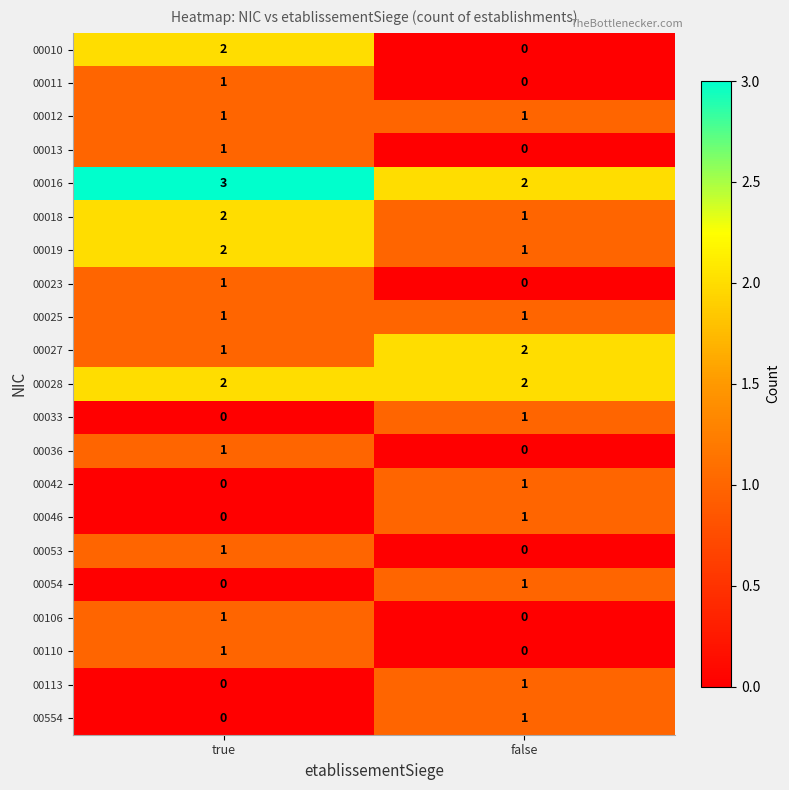

Which series has the largest range (max minus min)?

00010